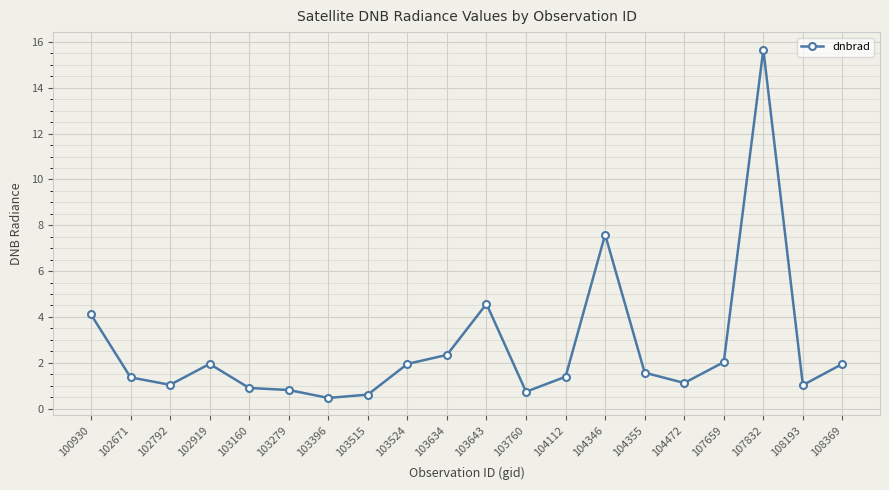

What is the change in value from 104112 to 107659?

+0.6